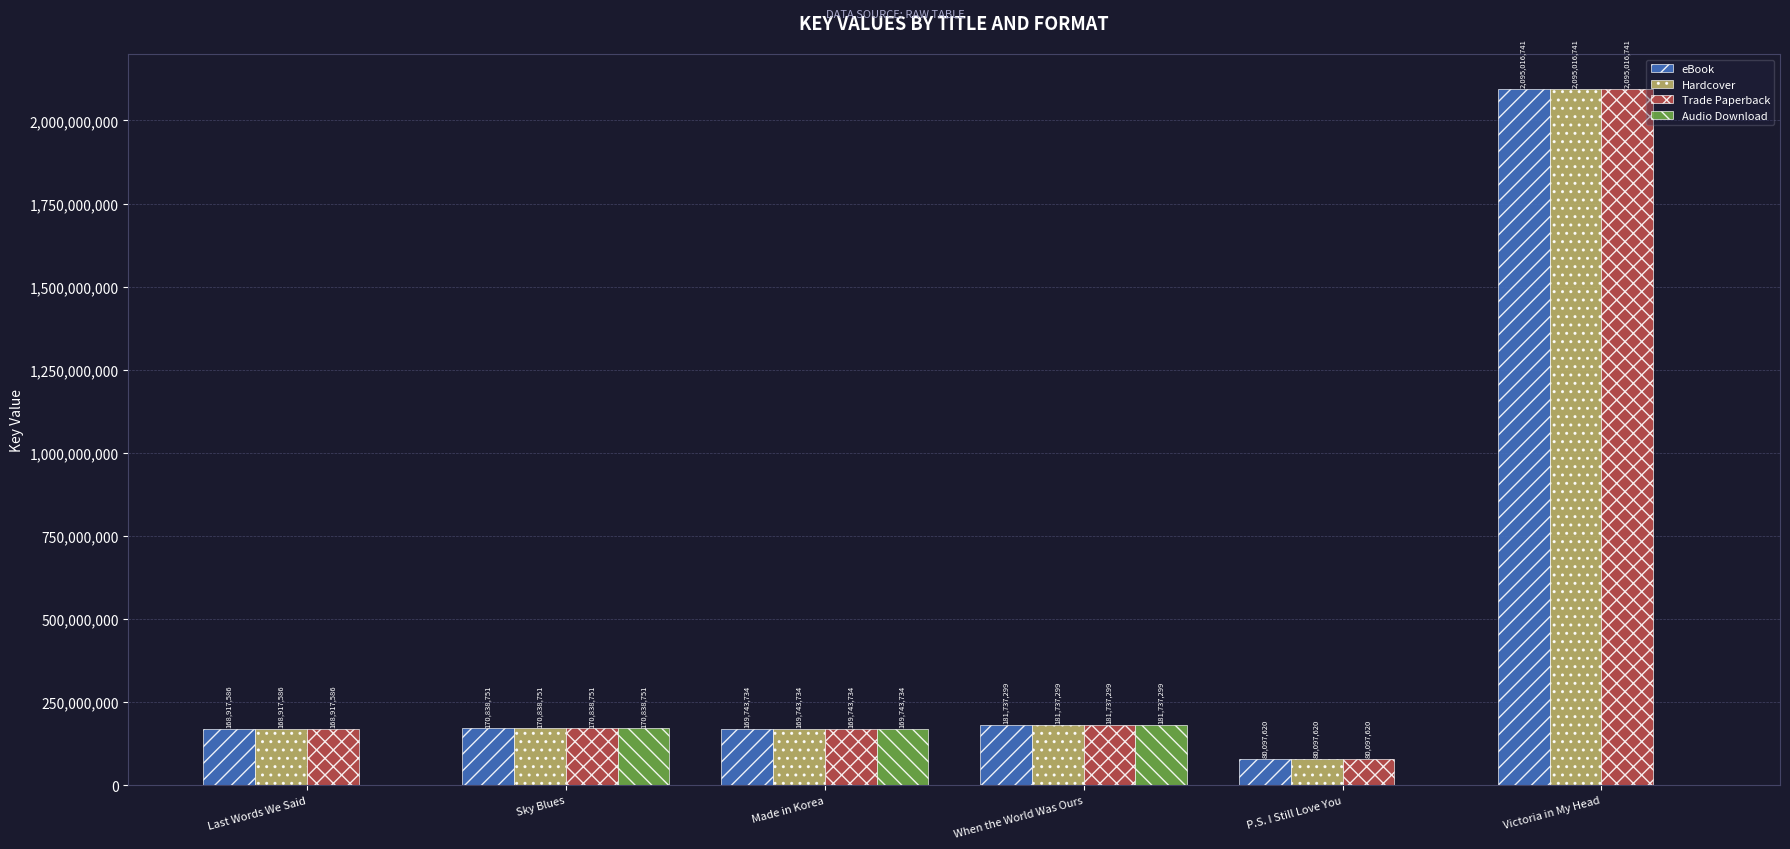

What is the sum of all Hardcover values?

2866351731